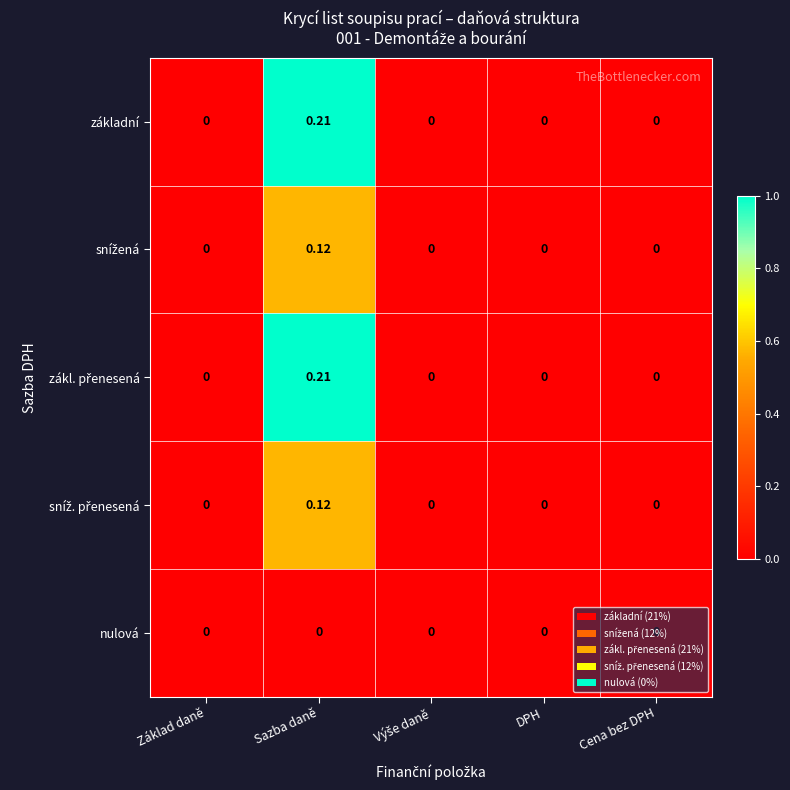

At which category is the sum across all series the highest?

Sazba daně